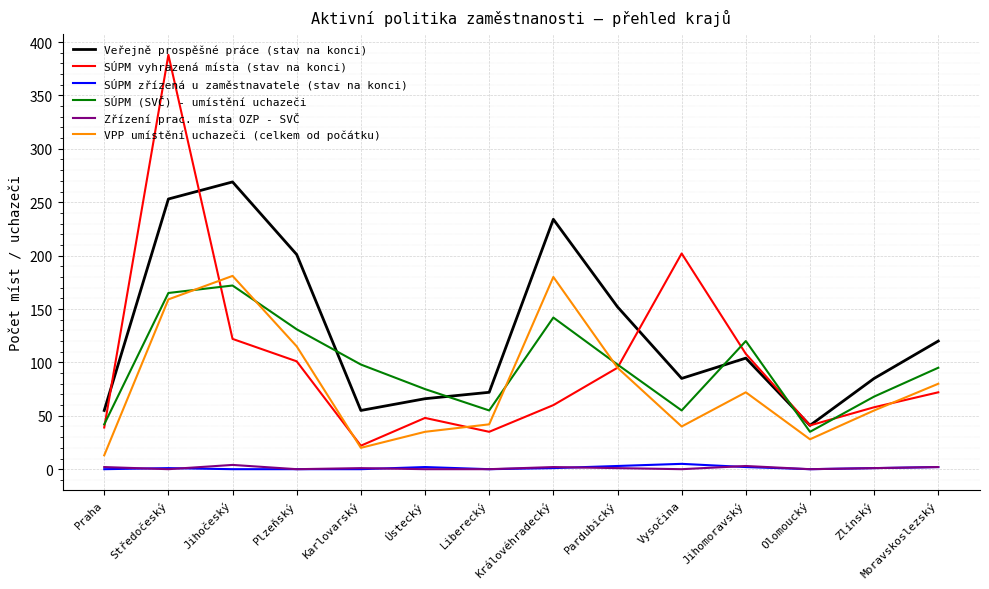

At which label does Veřejně prospěšné práce (stav na konci) reach its peak?

Jihočeský